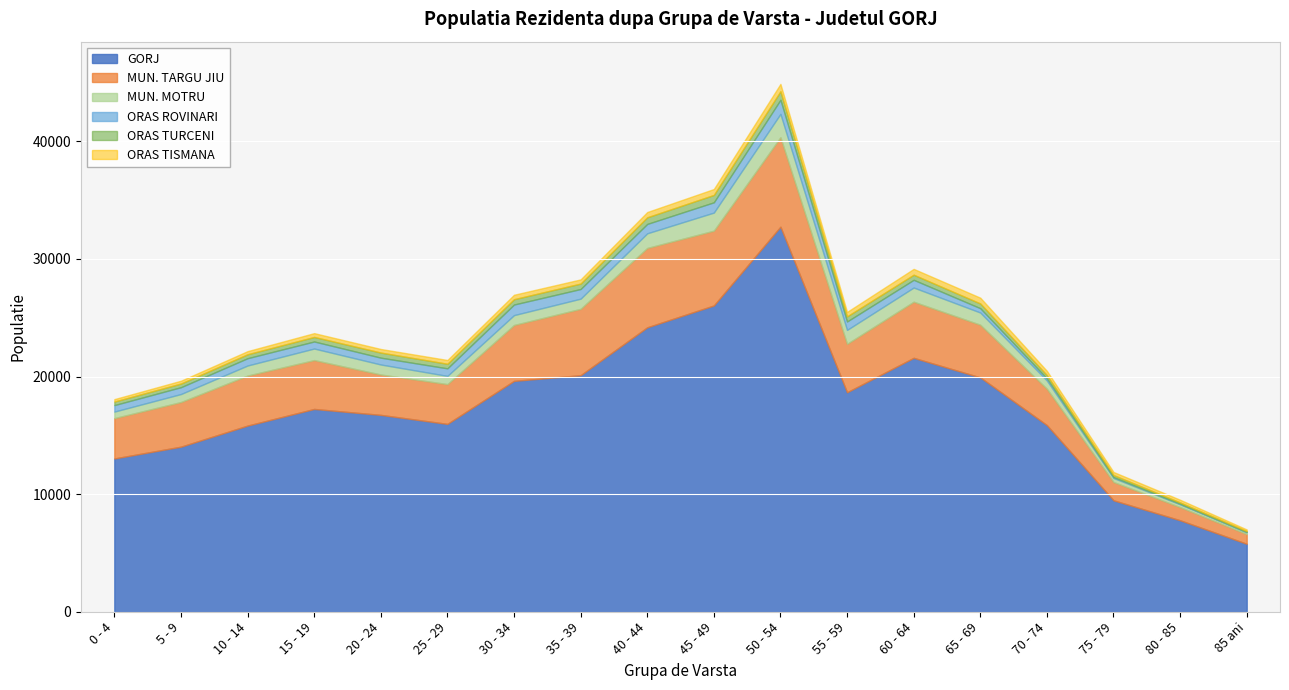

At which category does the chart reach its minimum across all series?

85 ani